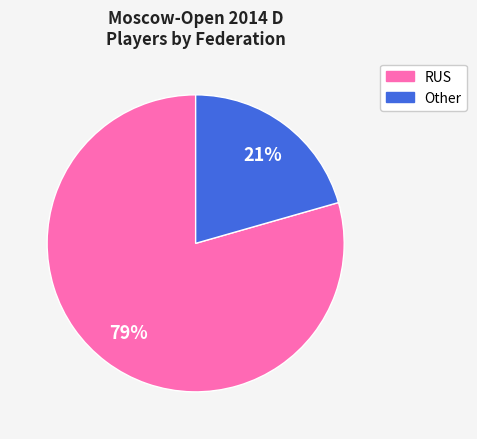

What percentage is the Other slice, to the nearest percent?

21%